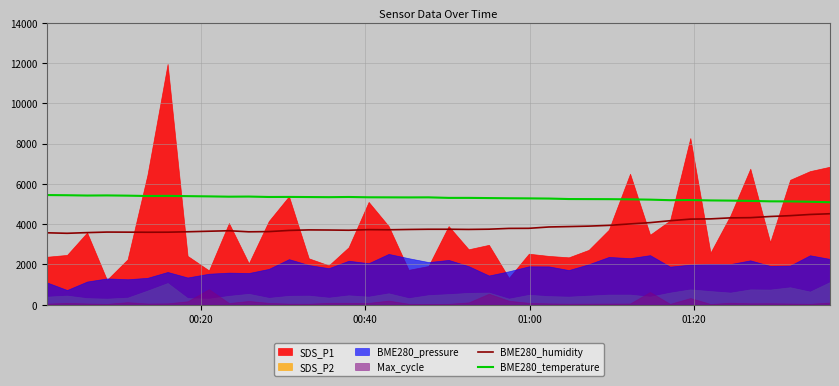

True or false: BME280_temperature and BME280_humidity intersect in this chart.

False